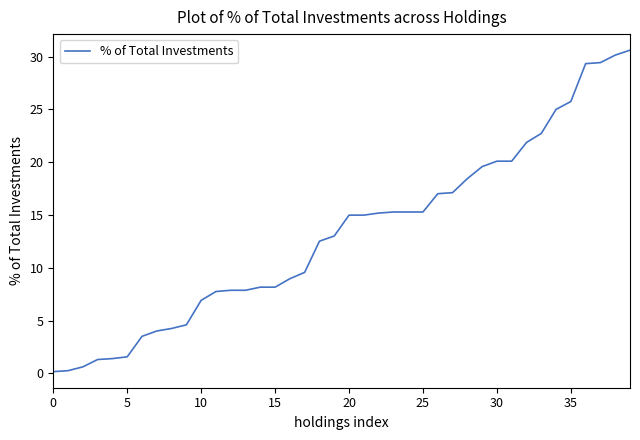

What is the maximum value shown in the chart?

30.6